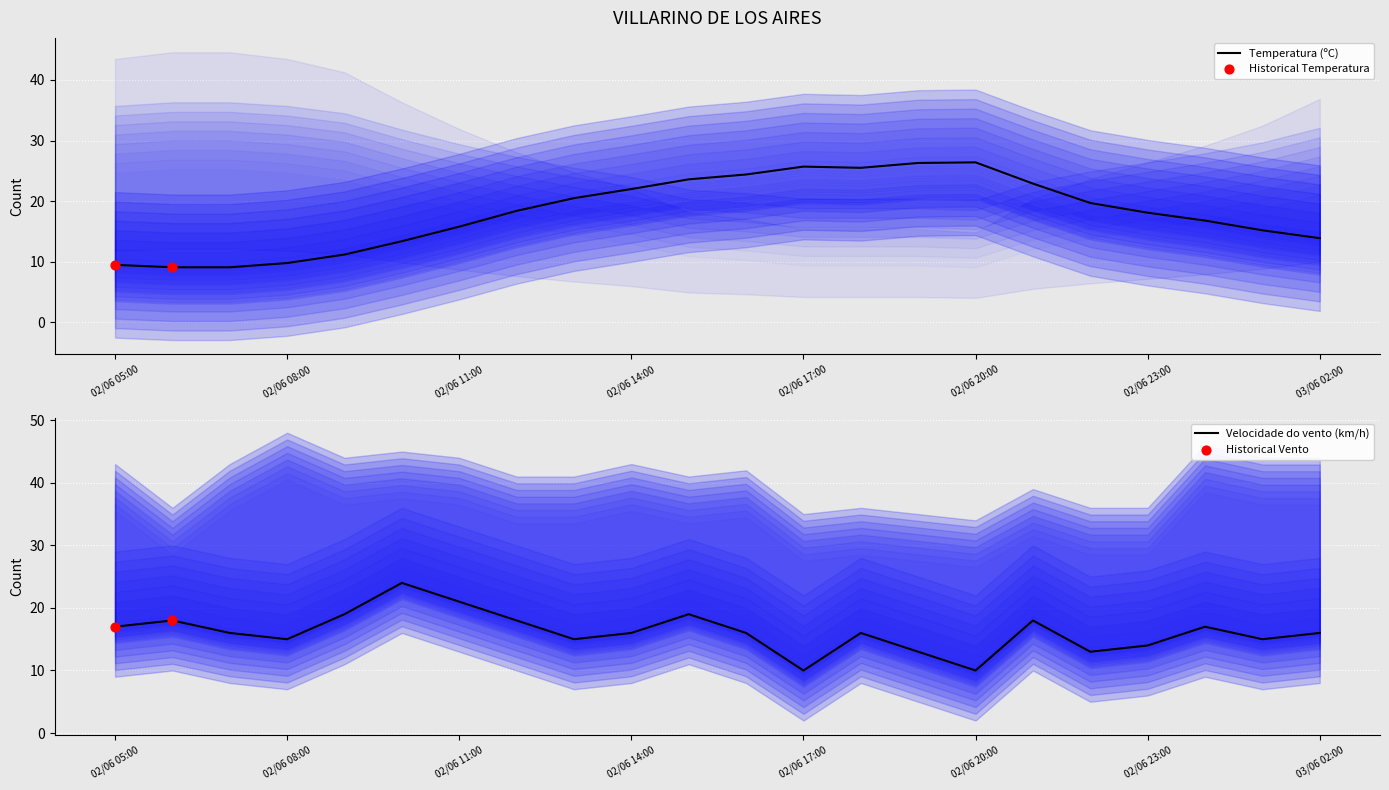

Which series has the largest Y range (max minus min)?

Temperatura (ºC)